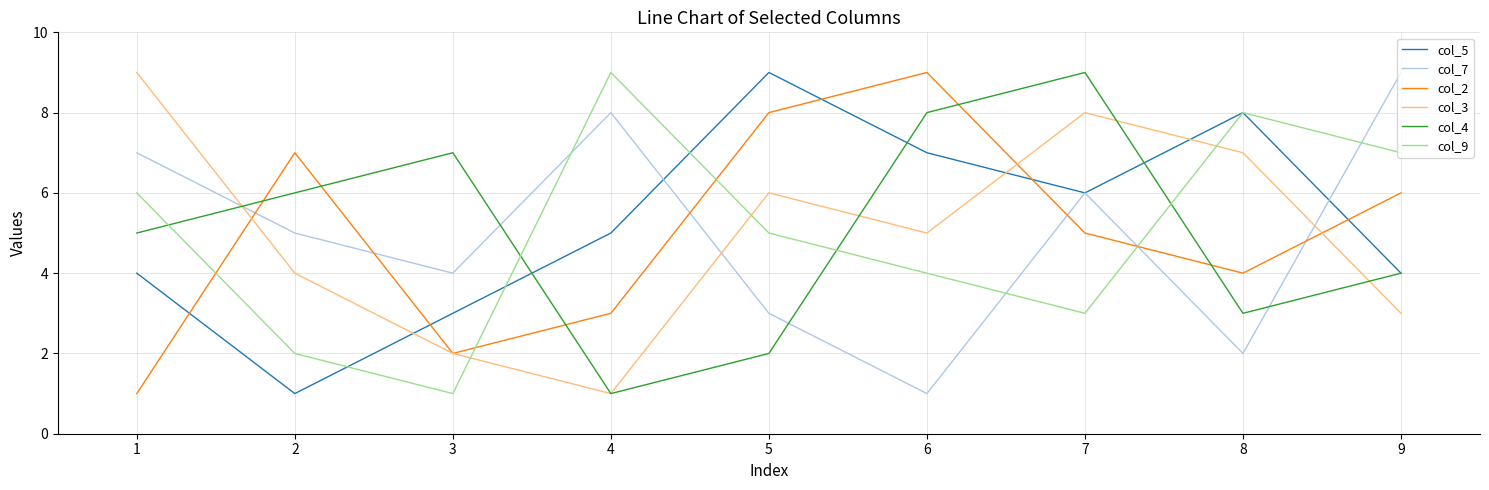

At which category is the sum across all series the highest?

7